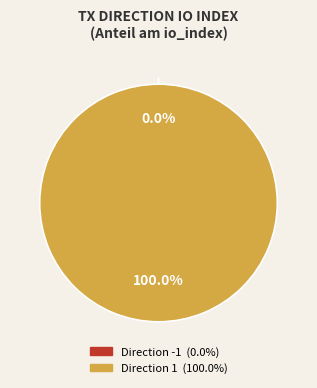

What percentage is the 1 slice, to the nearest percent?

100%